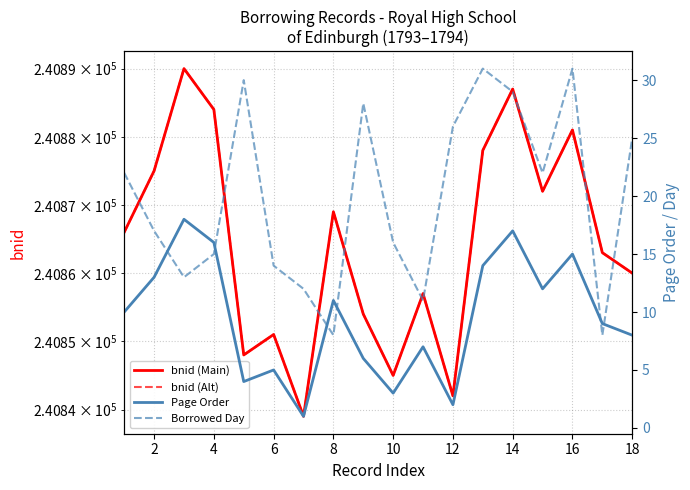

How many data points in bnid (Main) are less than 240866?

9